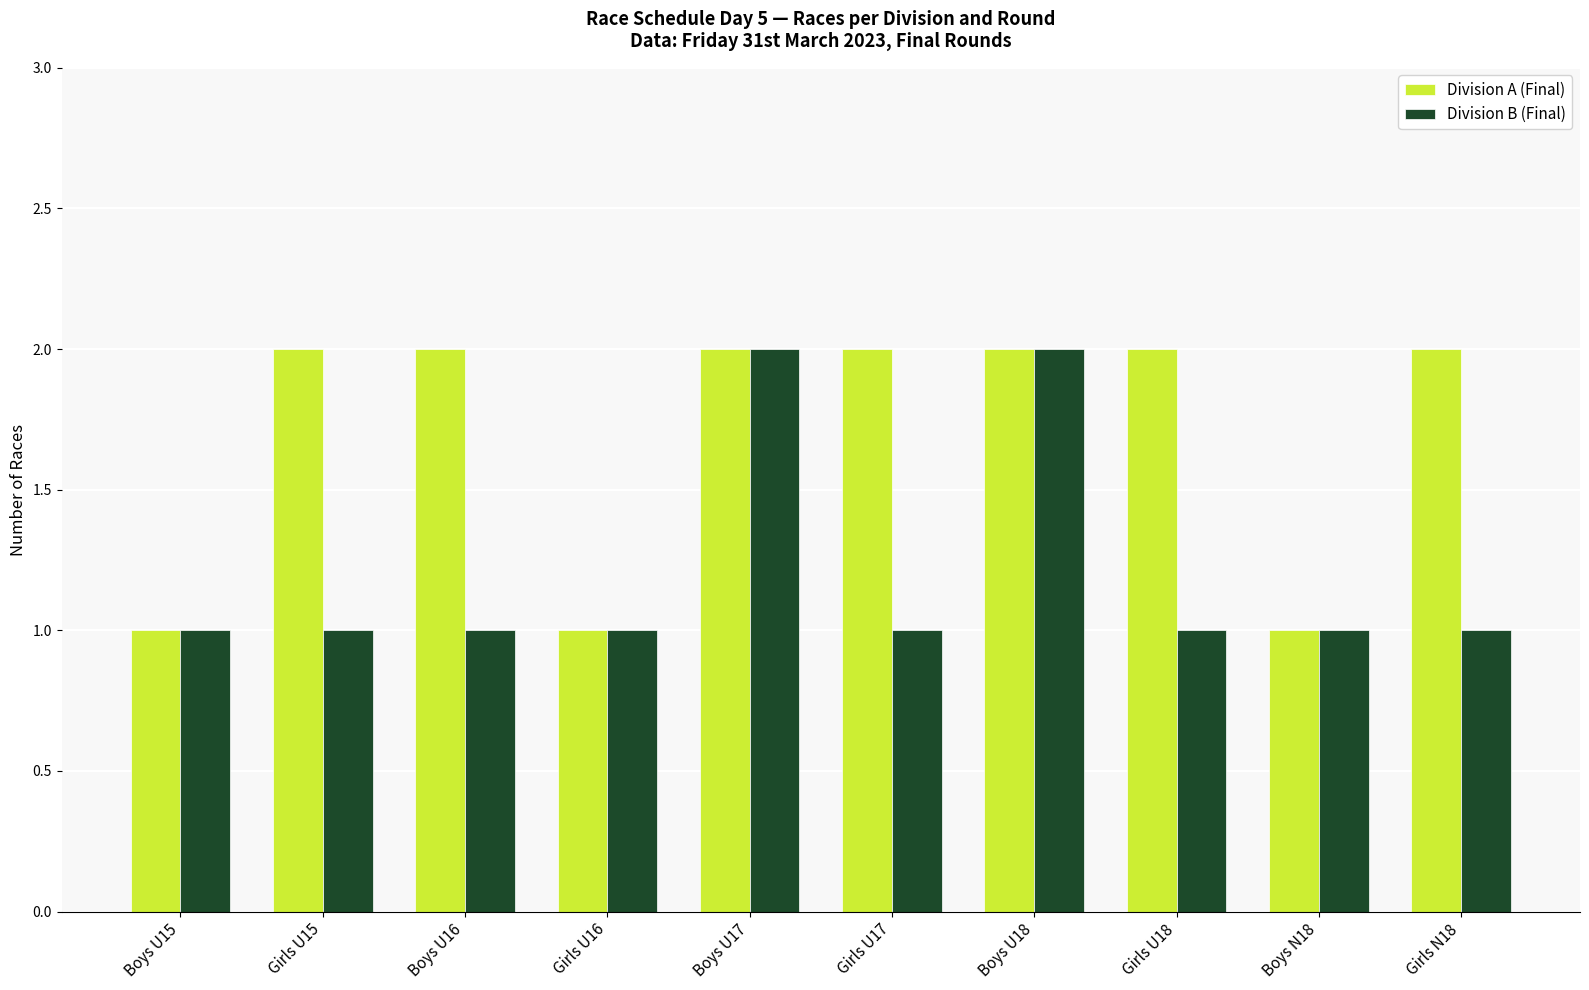

List the series in order of their overall mean, lowest first.

Division B (Final), Division A (Final)